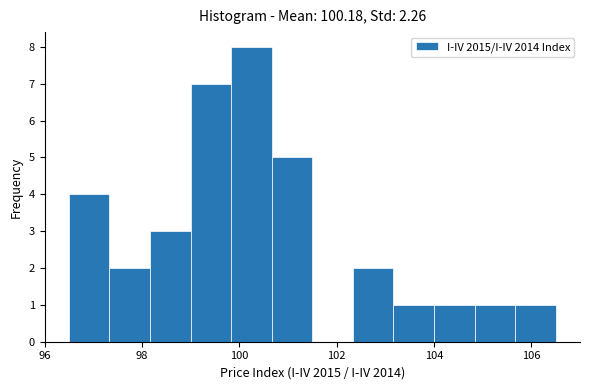

How tall is the bar that spans 99.0 to 99.8 on the x-axis? Neither the bar edges nor the heights are printed on the chart, so give them approximately, as read against the axes.

7